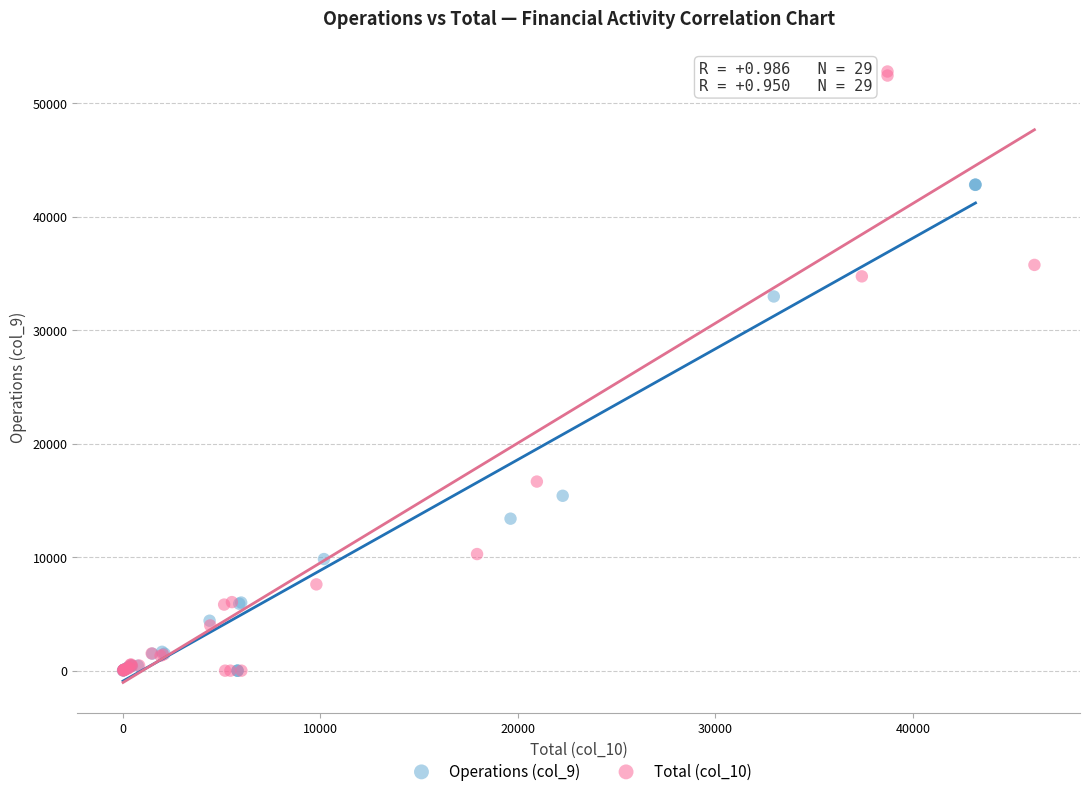

Which series has the widest spread of Y values?

Total (col_10)